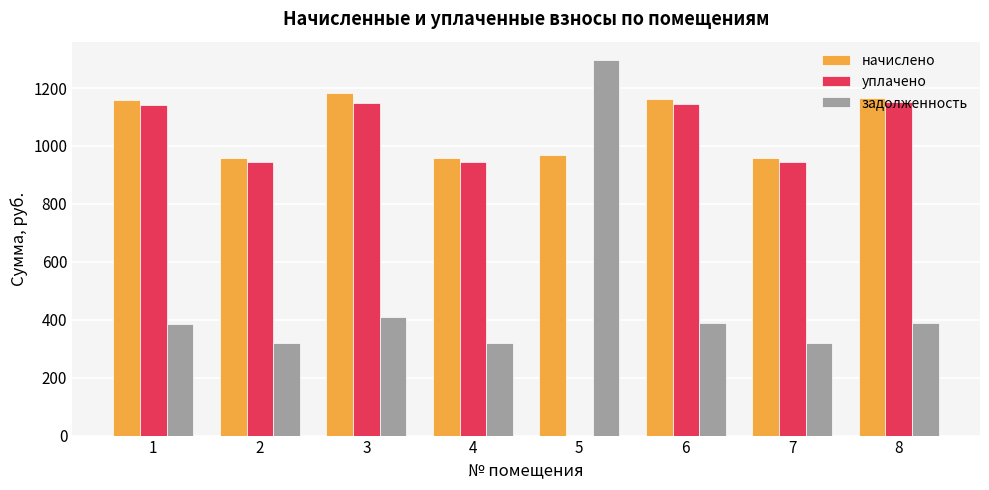

How many positive values does the уплачено series have?

7